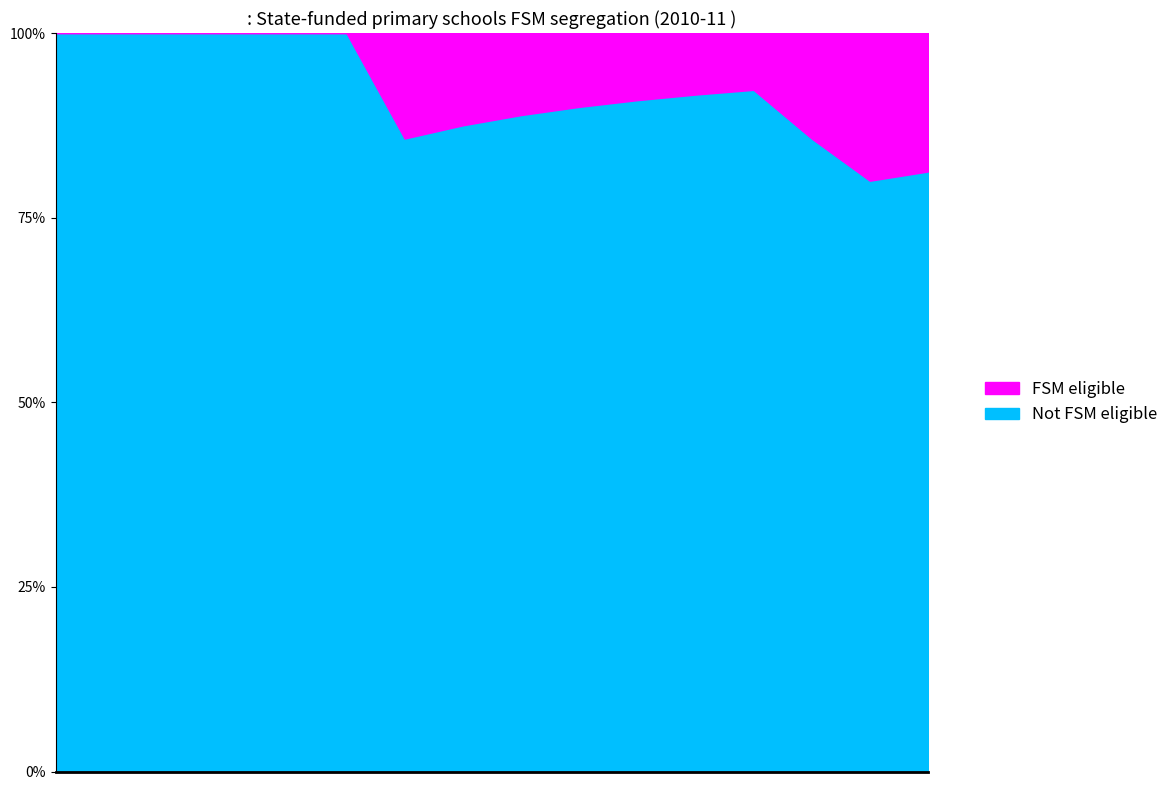

What is the total value across all series at a?

1